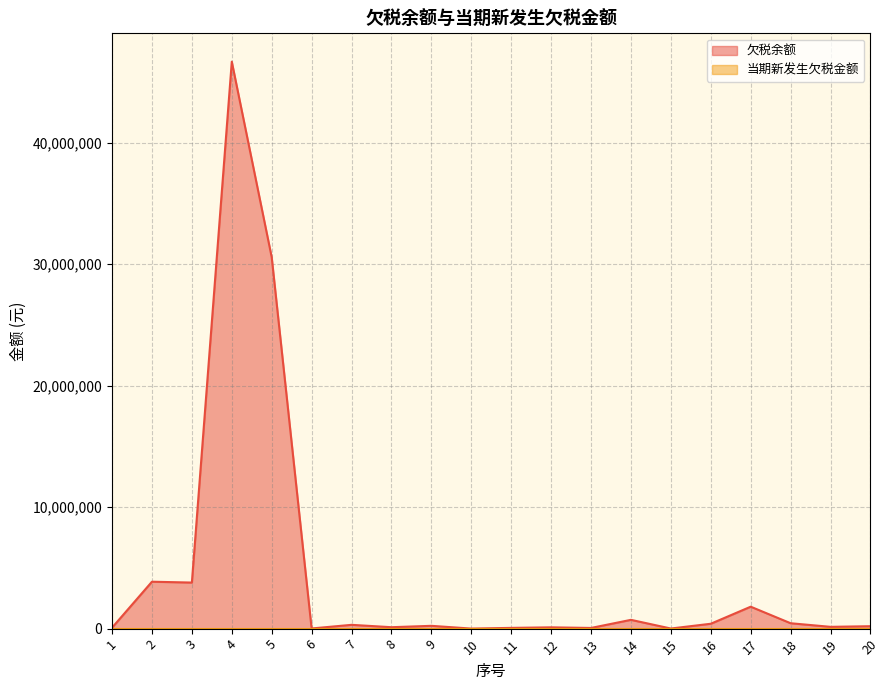

Reading left to right, list all the values displayed in this chart.

1=75568.1	2=3862638.4	3=3792630.8	4=46674934.5	5=30577832.2	6=13585.4	7=312302.5	8=117535.0	9=231000.0	10=4391.3	11=61523.8	12=106999.1	13=55920.4	14=723639.0	15=8836.5	16=401556.0	17=1805923.7	18=443677.4	19=147297.2	20=199999.5